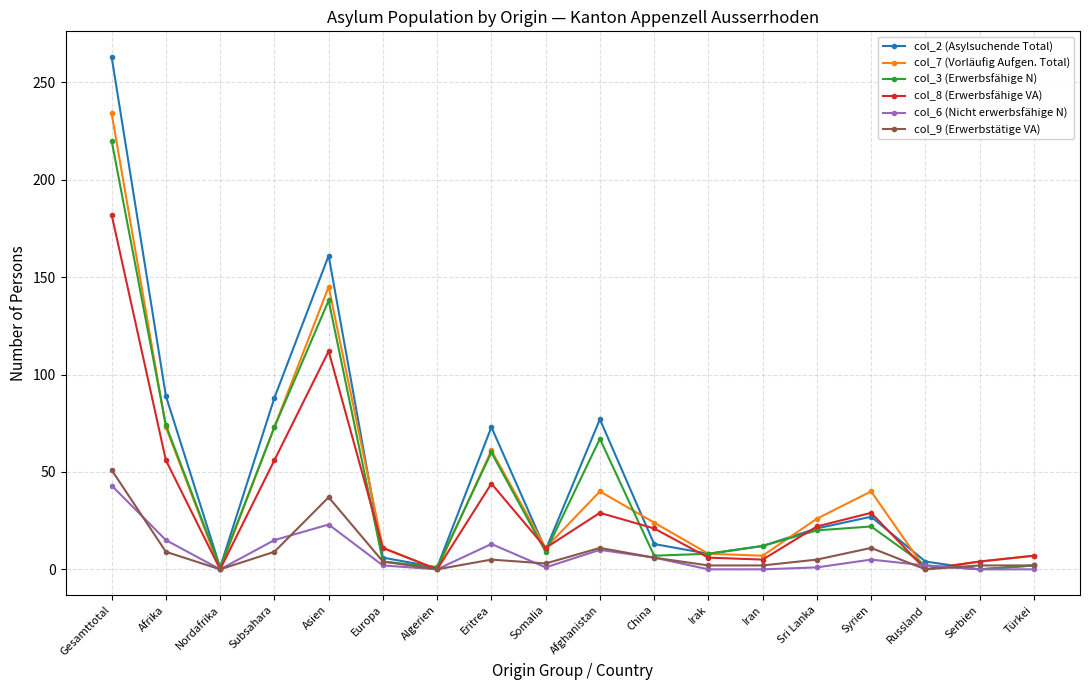

Is the value of col_9 (Erwerbstätige VA) at Serbien greater than the value of col_2 (Asylsuchende Total) at Afrika?

No